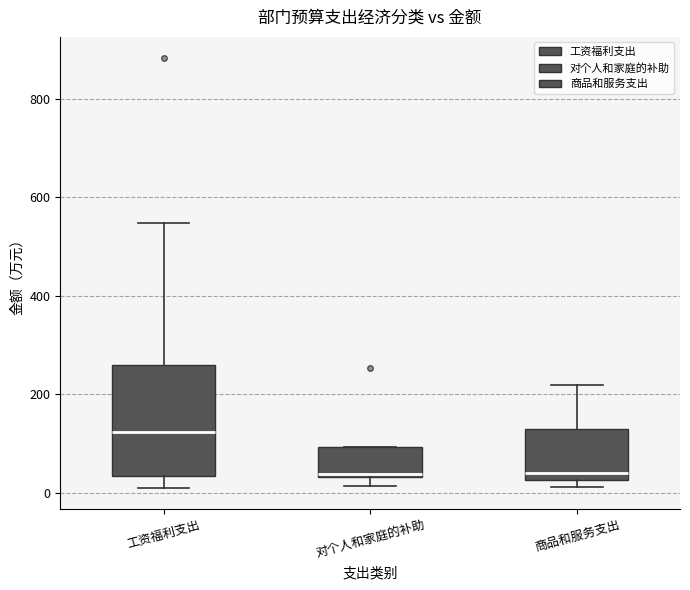

Reading left to right, read every box against the y-axis: the position of its median line, the range the box covers, and the ends of its whiskers. The values are not printed on the chart, so give them approximately, as read against the axis.

工资福利支出: median 120, box 40 to 260, whiskers 20 to 540
对个人和家庭的补助: median 40 (just above the box's lower edge), box 40 to 100, whiskers 20 to 100
商品和服务支出: median 40, box 20 to 120, whiskers 20 (just below the box's lower edge) to 220